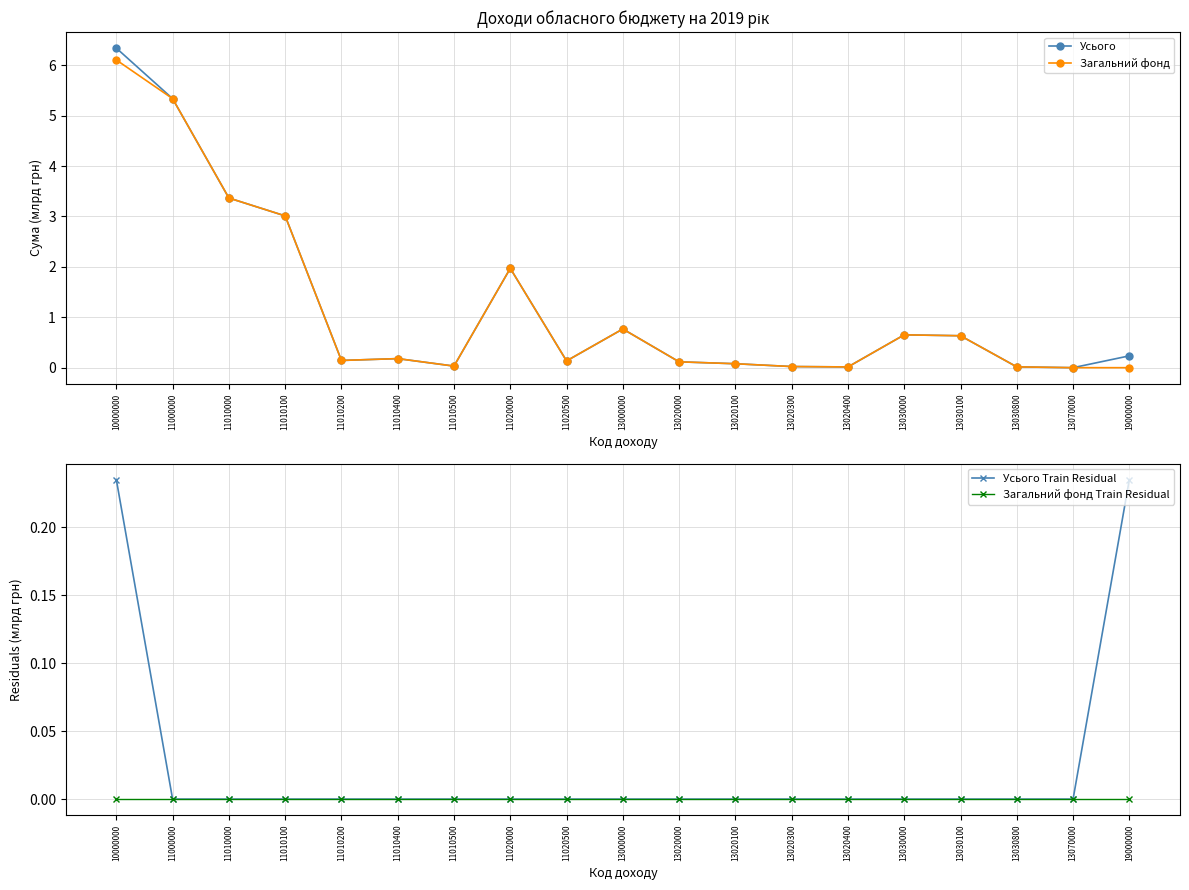

How many distinct data groups are displayed?

4